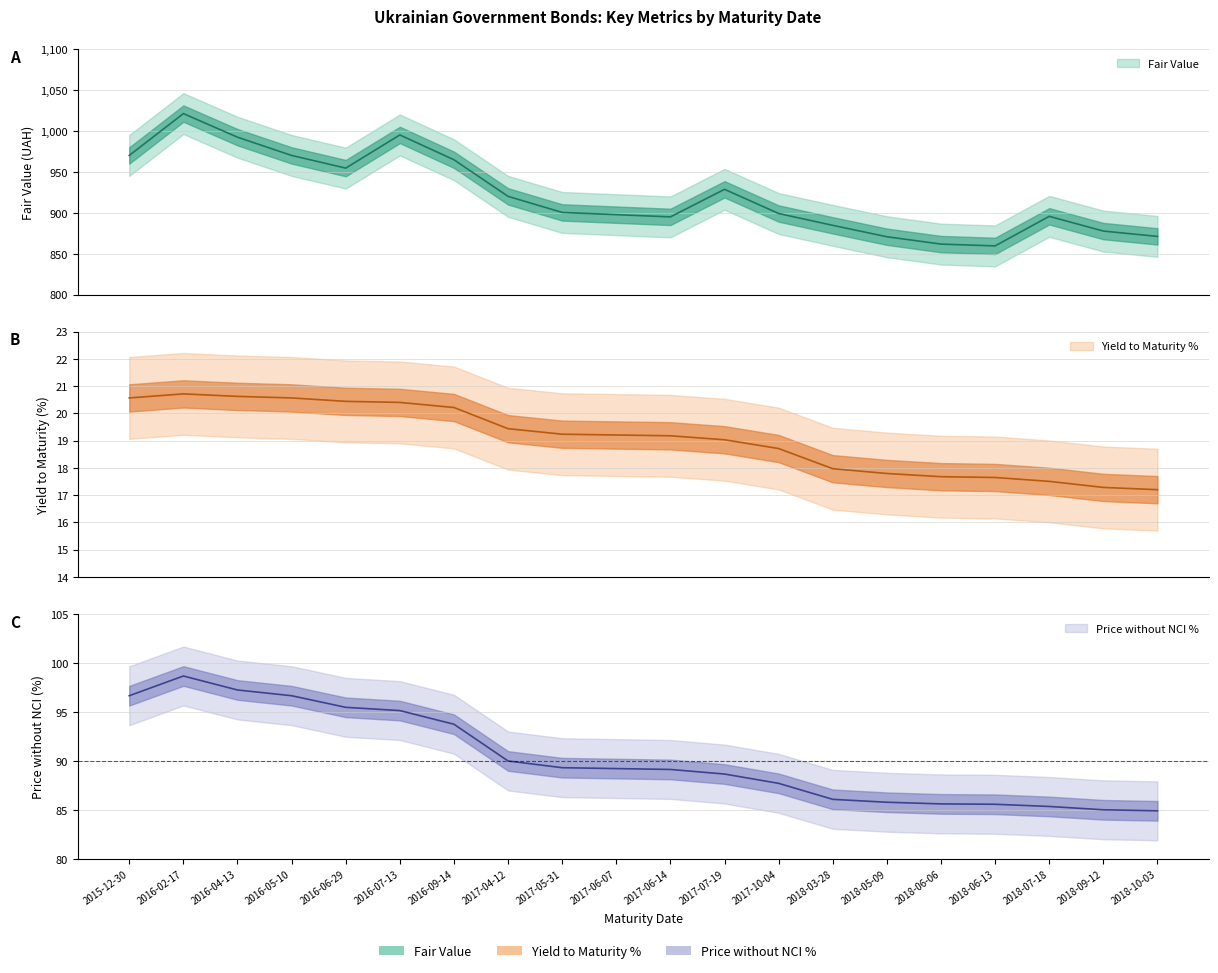

Is the value of Fair Value at 2016-07-13 greater than the value of Yield to Maturity % at 2017-07-19?

Yes